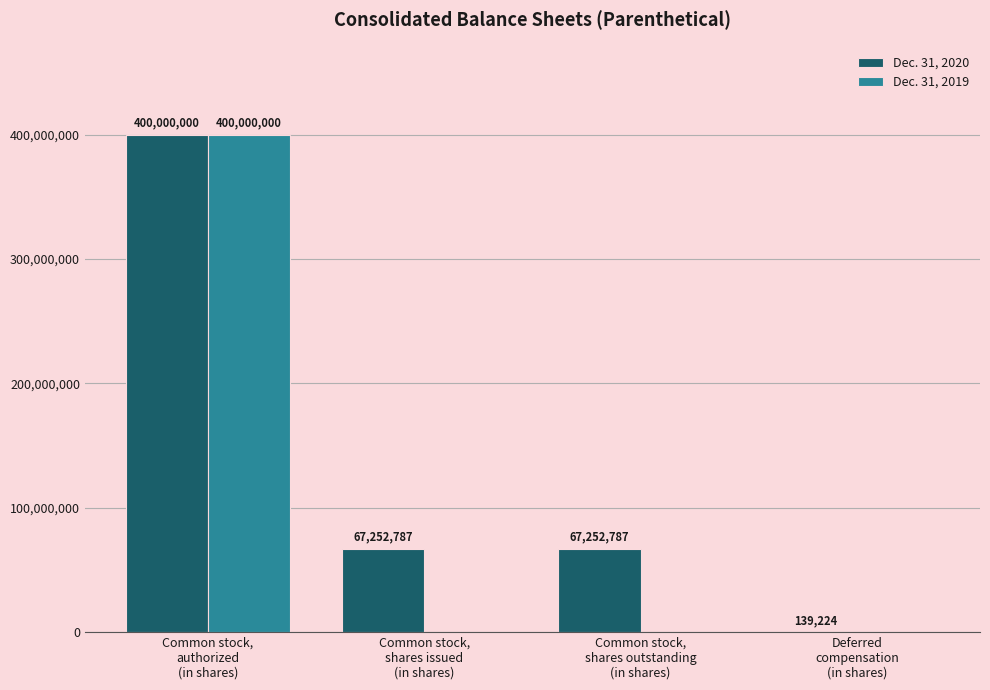

Which series has the largest total across all categories?

Dec. 31, 2020